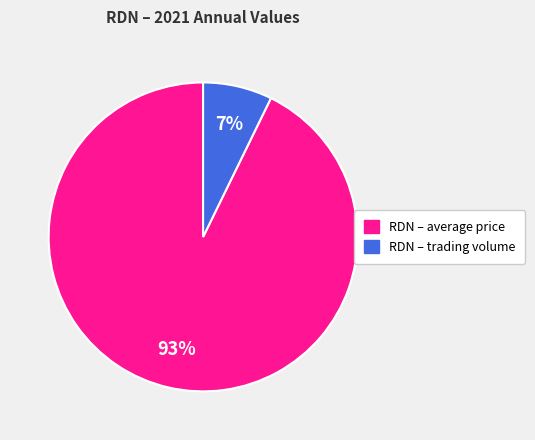

True or false: RDN – trading volume accounts for 7% of the total.

True